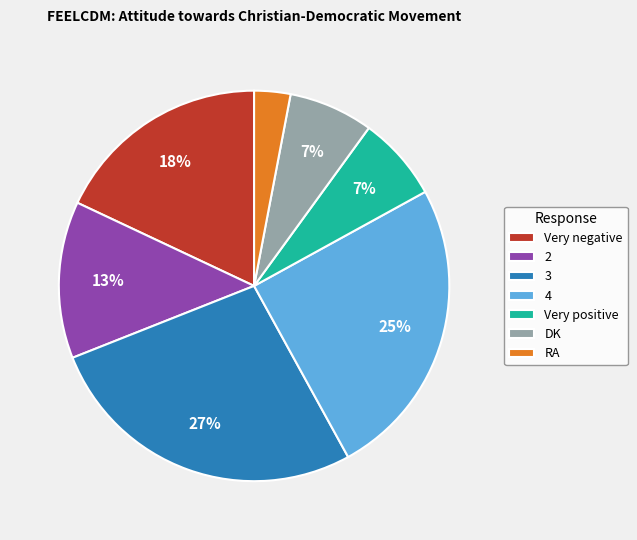

Which has a higher value, 3 or Very negative?

3